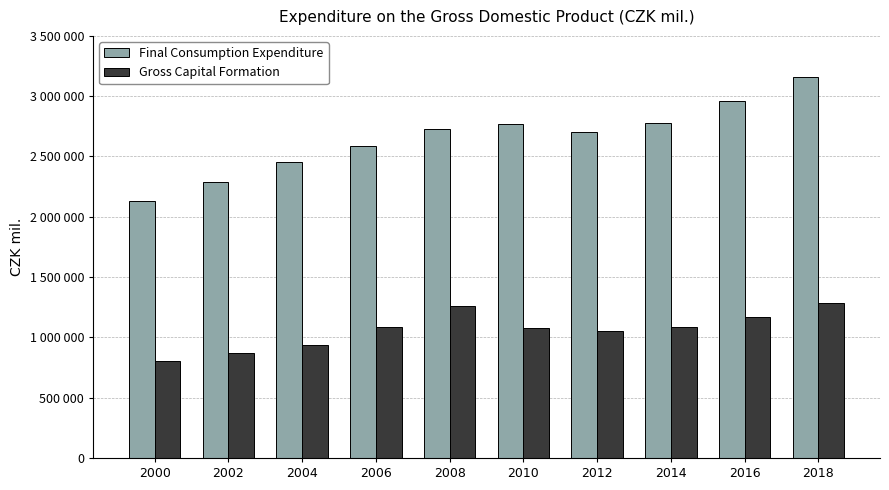

What are all the series names shown in the legend?

Final Consumption Expenditure, Gross Capital Formation